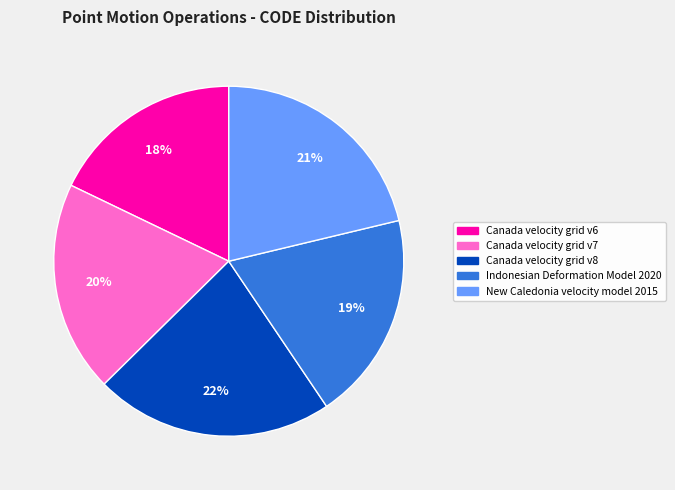

Which slice is the smallest?

Canada velocity grid v6